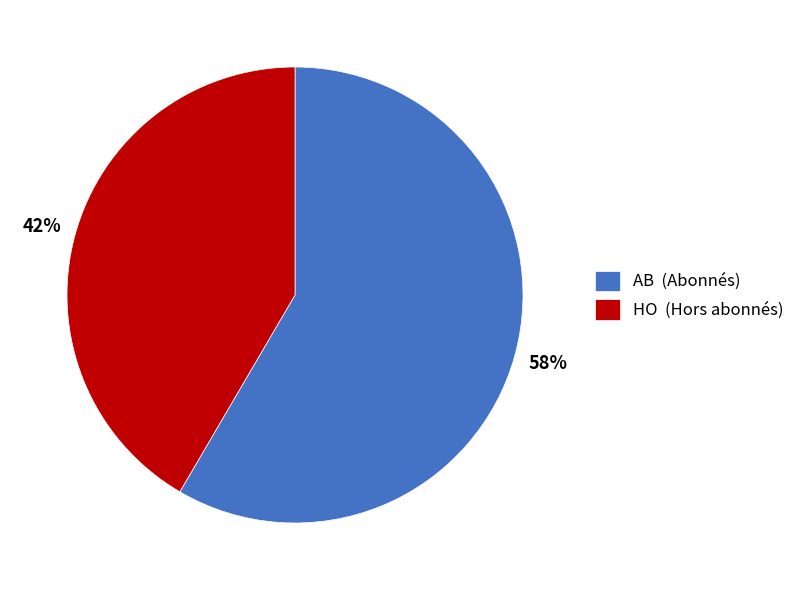

Does HO account for over 50% of the chart?

No